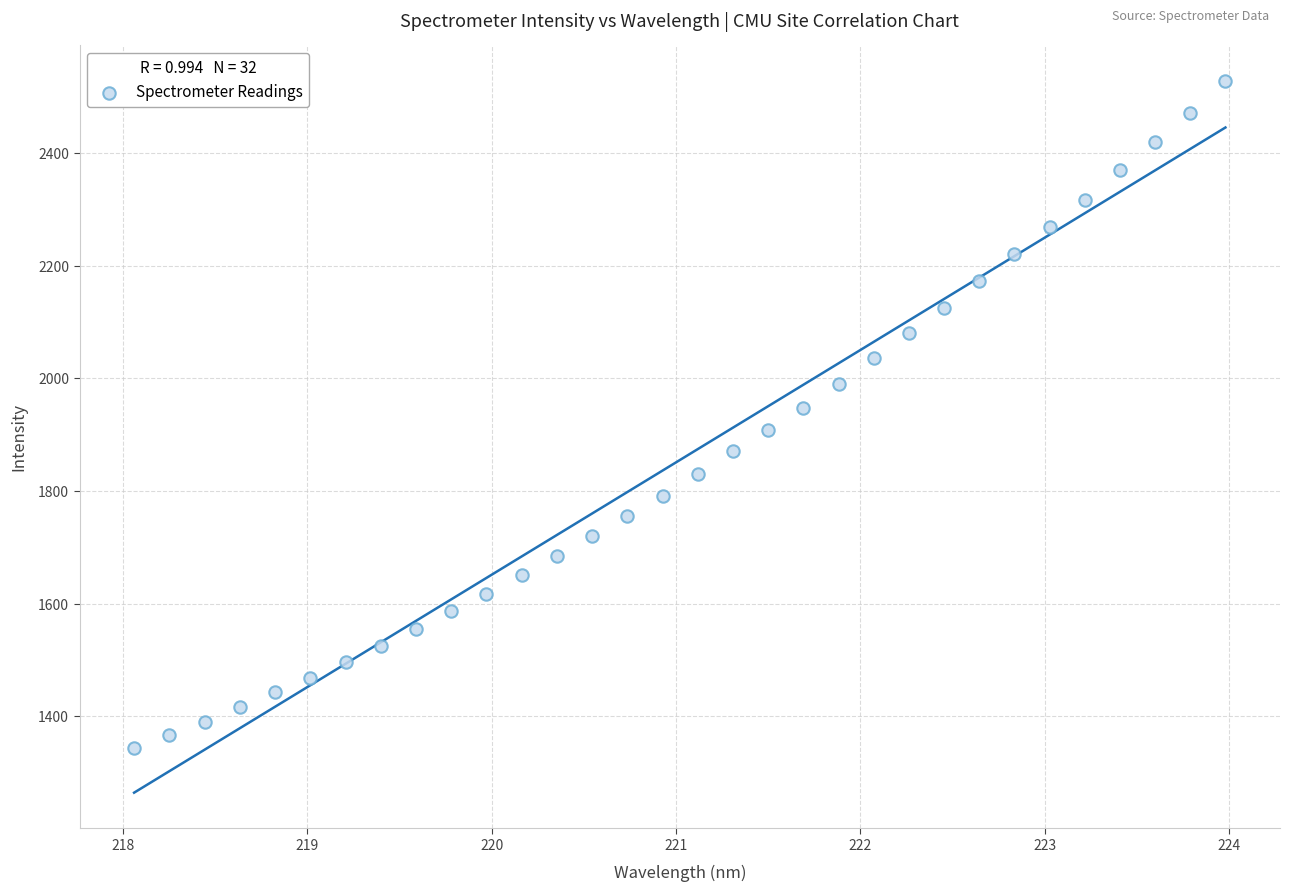

What is the range of X values (max minus min)?

5.9